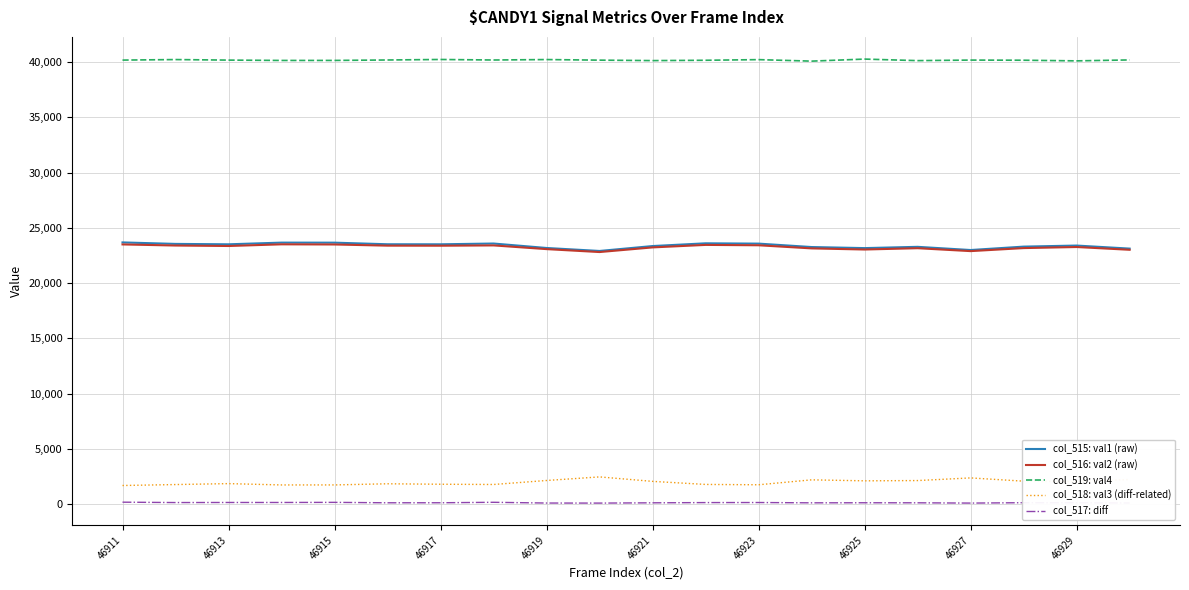

True or false: col_516: val2 (raw) and col_518: val3 (diff-related) intersect in this chart.

False